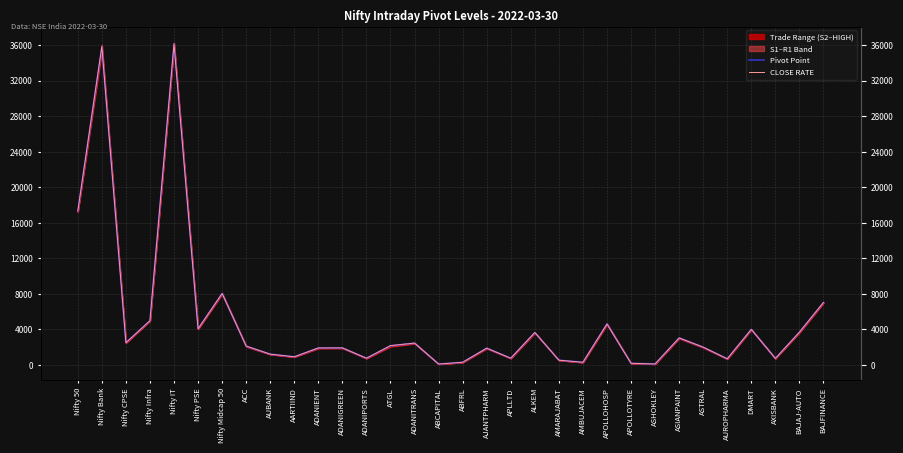

The value of CLOSE RATE at Nifty Midcap 50 is 12017.8. True or false?

False